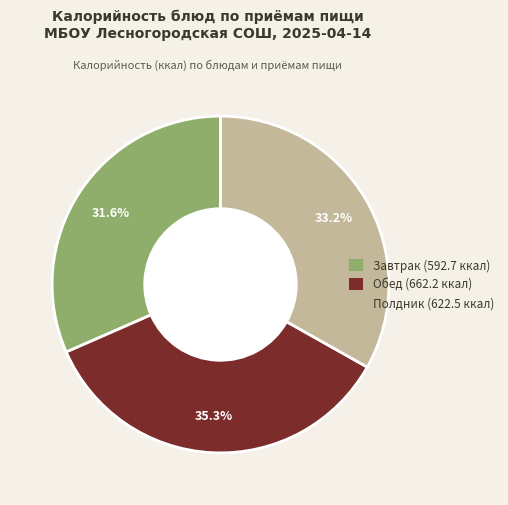

To the nearest percent, what is the difference between the largest and smallest slice percentages?

4%